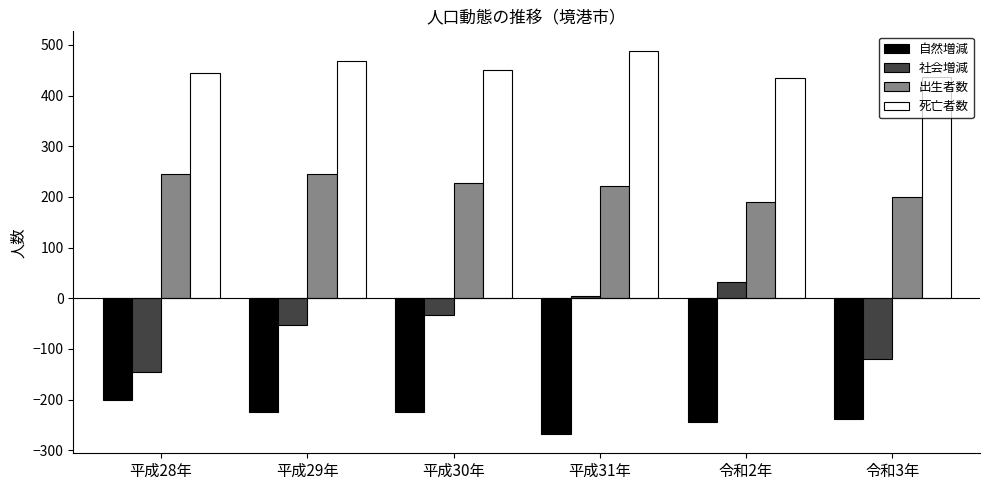

How many values in the 自然増減 series exceed -224?

1